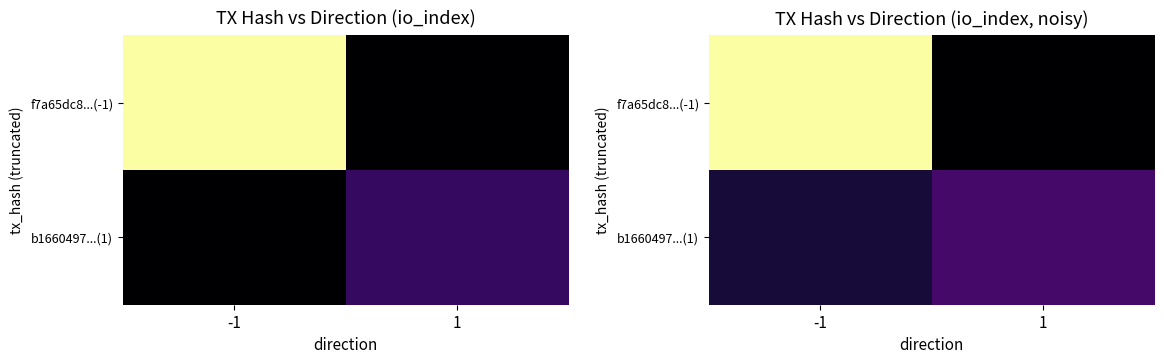

What value does the f7a65dc8...(-1) series have at -1?

135.3